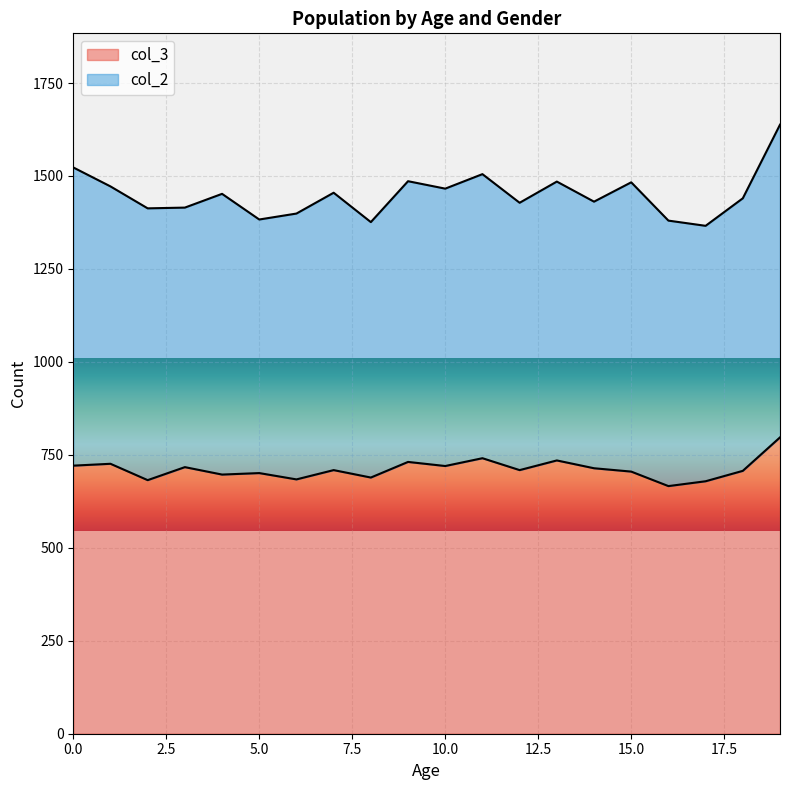

Reading left to right, what are all the values shown in this chart?

721	726	682	717	697	701	684	709	689	731	720	741	709	735	714	705	666	679	707	797